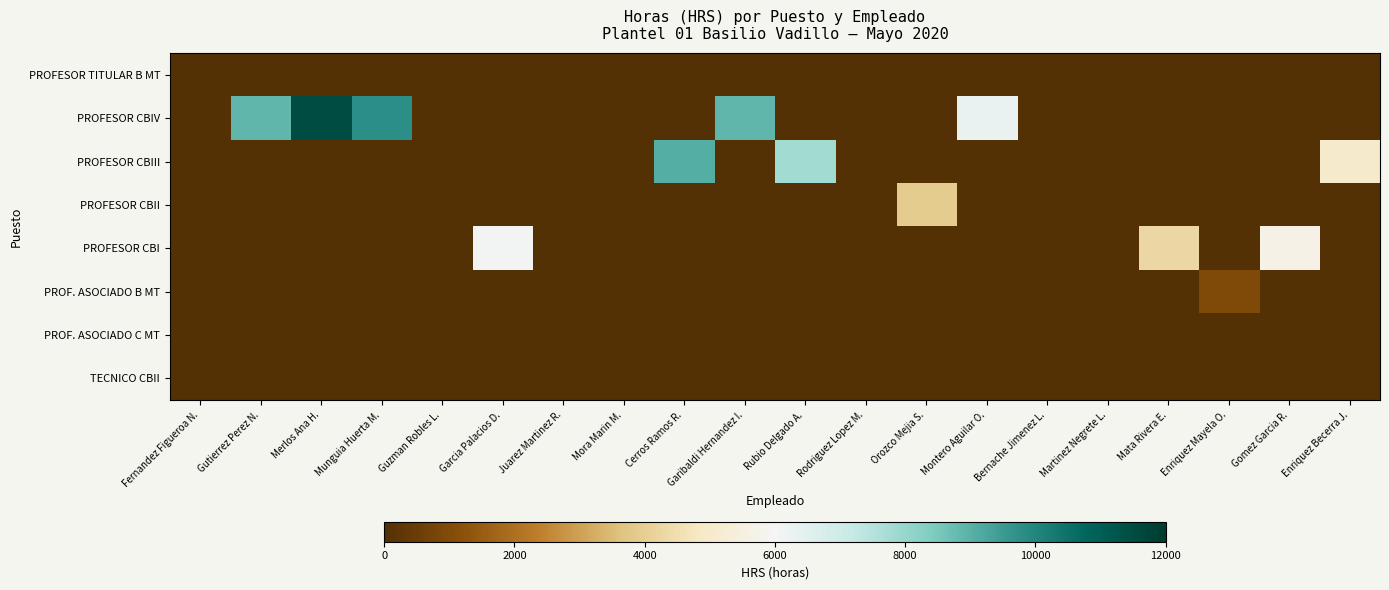

What is the spread (max minus min) of values at Merlos Ana H.?

11489.2